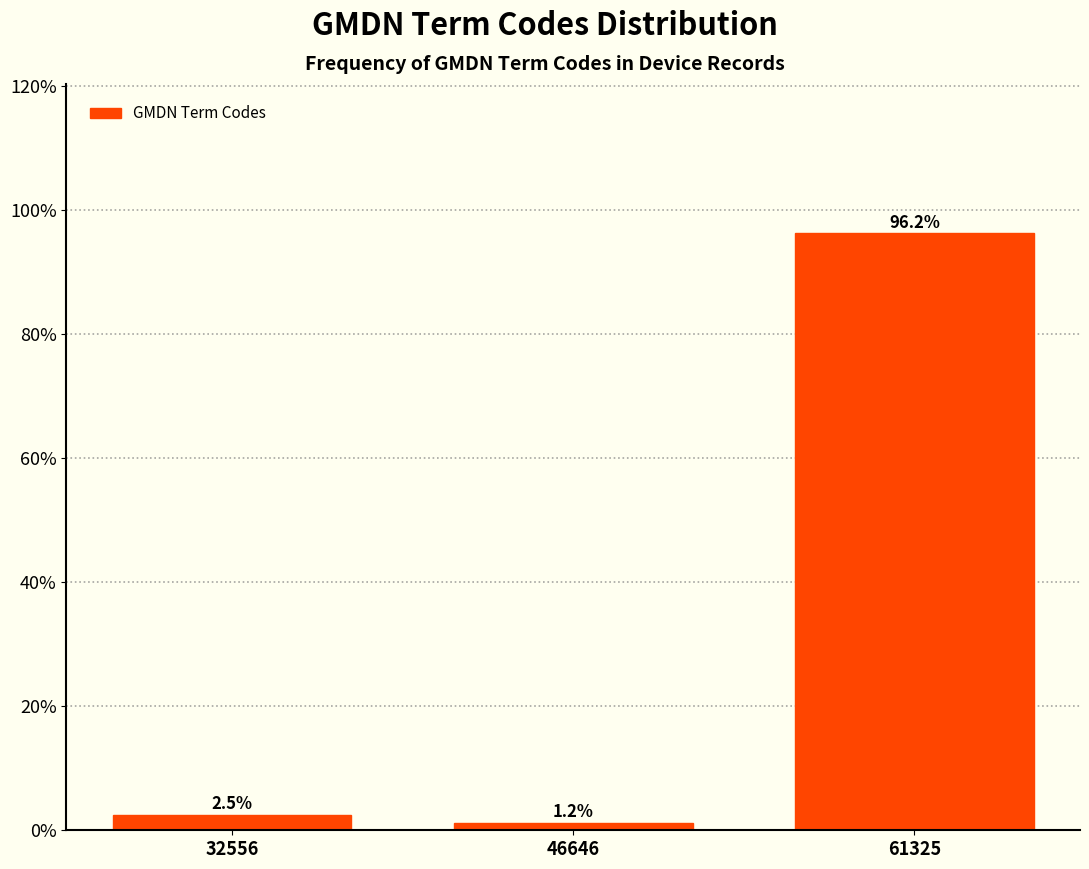

Between 32556 and 61325, which is larger?

61325